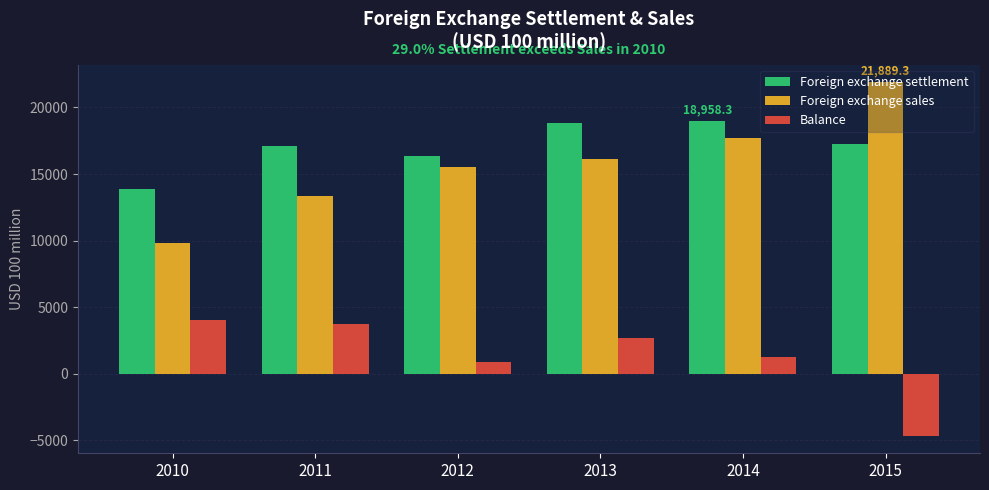

Which series changed the most between 2012 and 2013?

Foreign exchange settlement